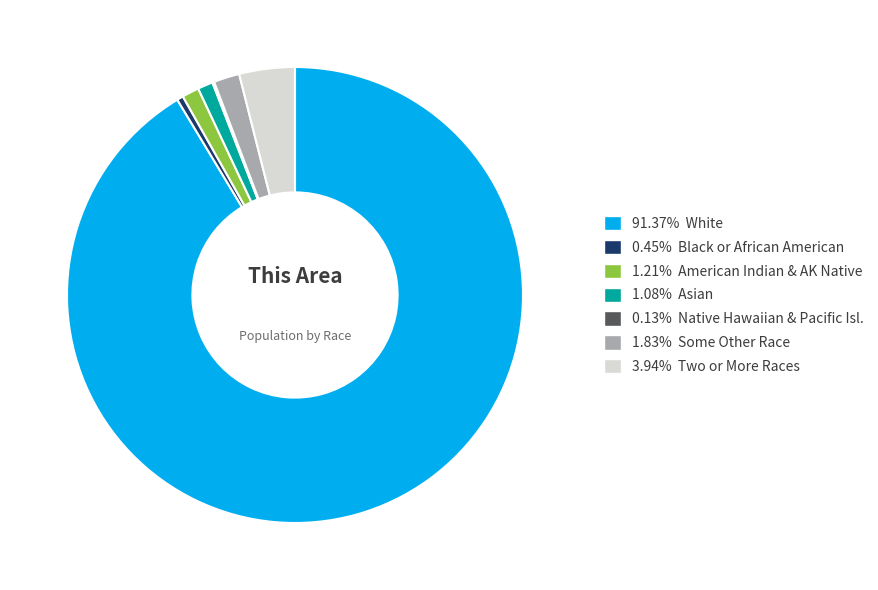

Does 91.37% White account for over 50% of the chart?

Yes